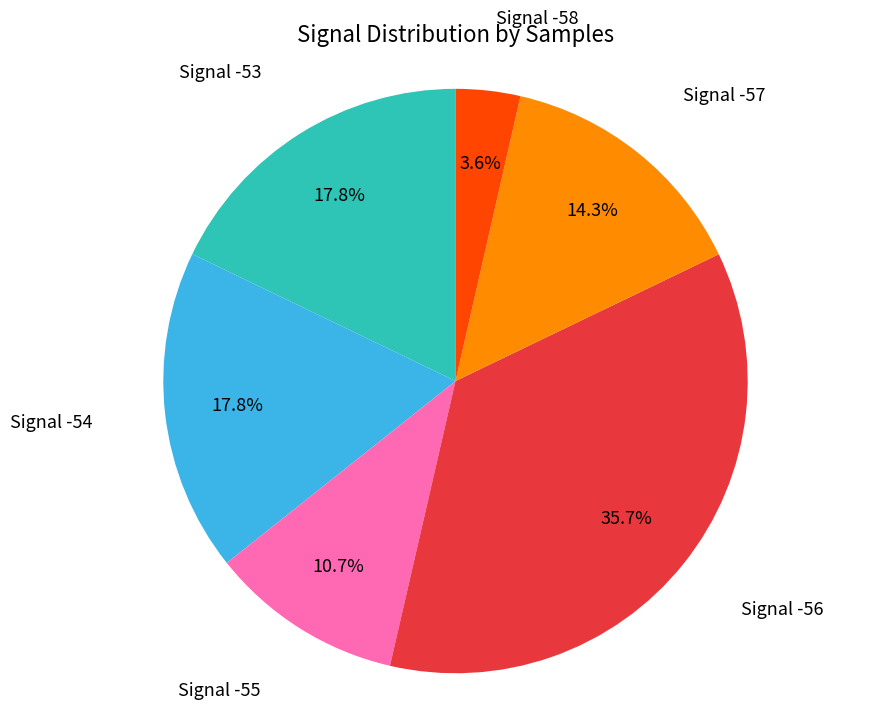

Is there any slice that represents more than half of the pie?

No